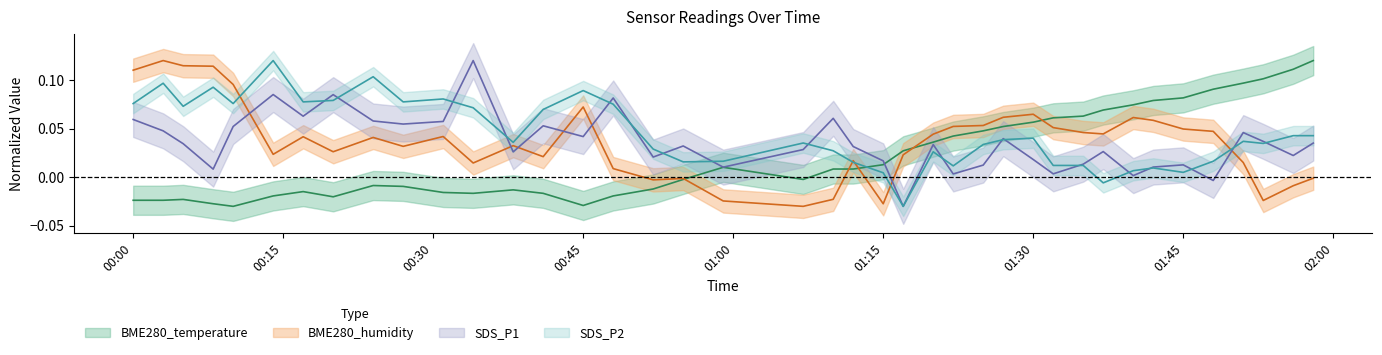

How many values in the SDS_P2 series exceed 0?

38